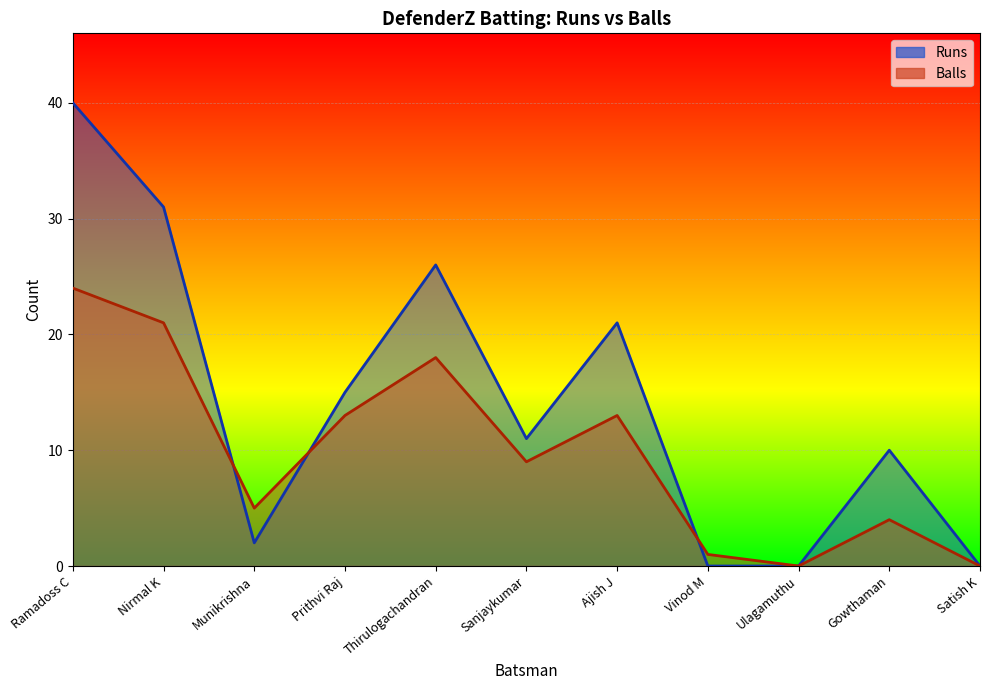

What position from the left is Sanjaykumar?

6